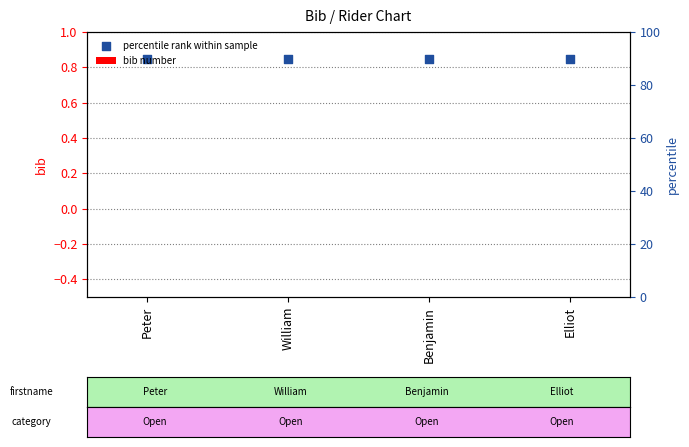

At which category is the sum across all series the highest?

Peter